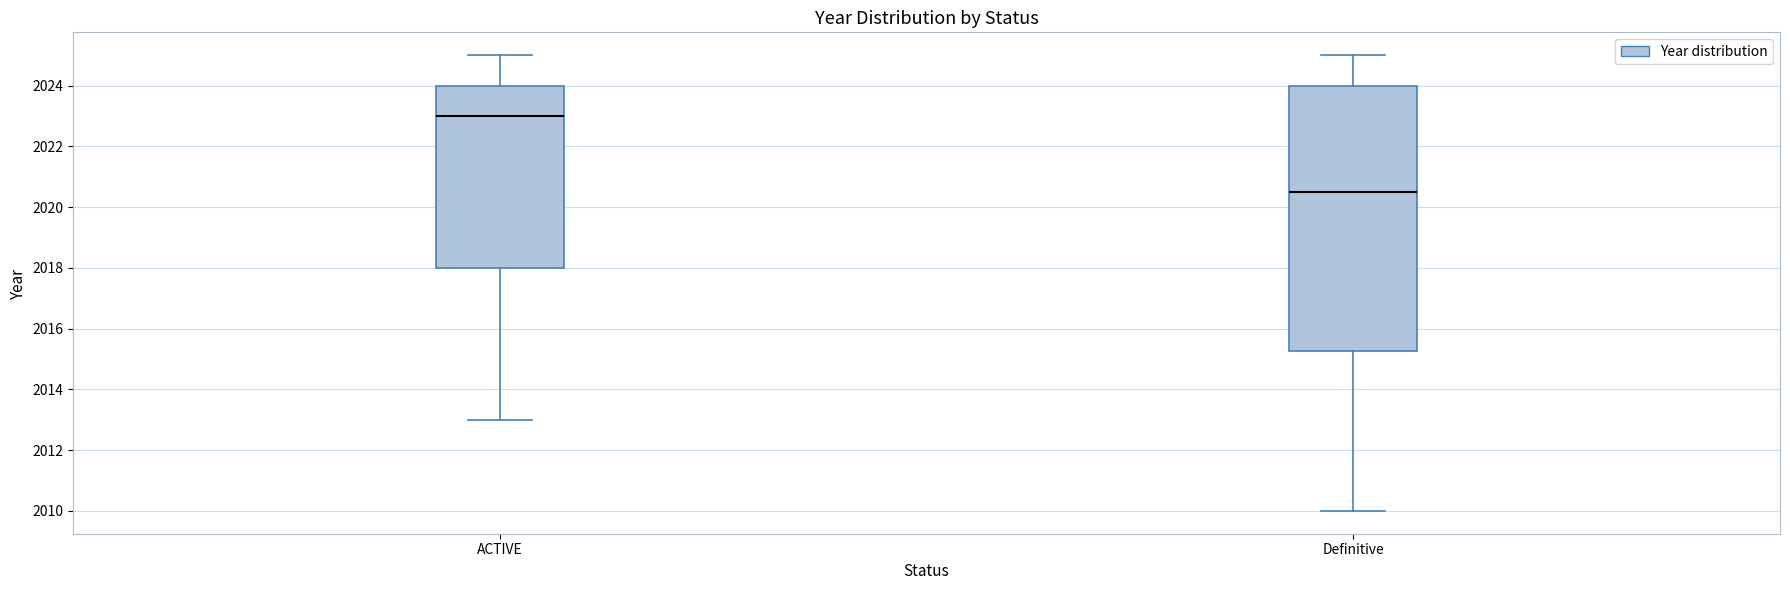

Where does the lower whisker of the box for ACTIVE end on the y-axis? The values are not printed on the chart, so give them approximately, as read against the axis.

2013.0